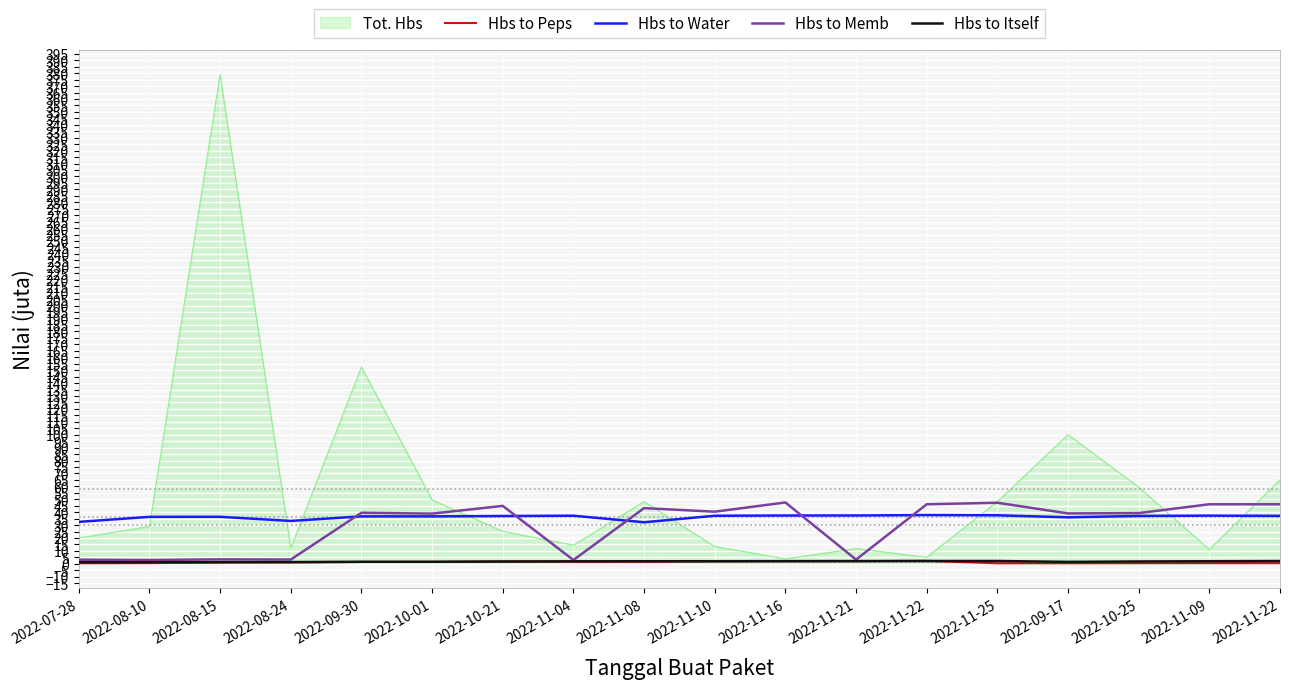

What is the label of the 1st point from the right?

2022-11-22